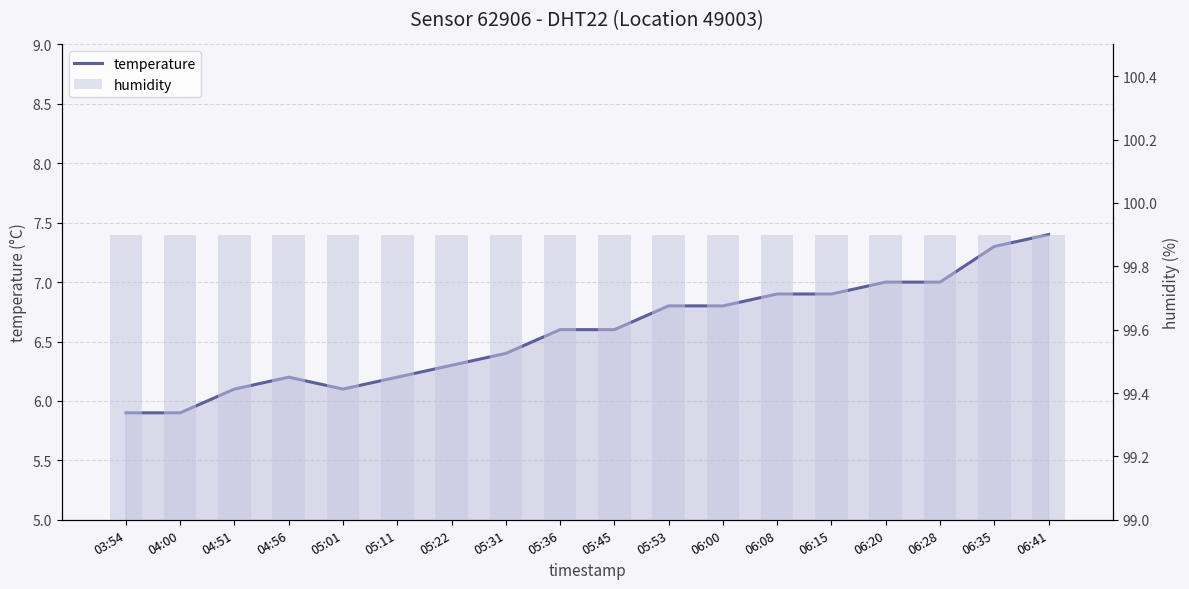

Rank the series by their average value, from highest to lowest.

humidity, temperature